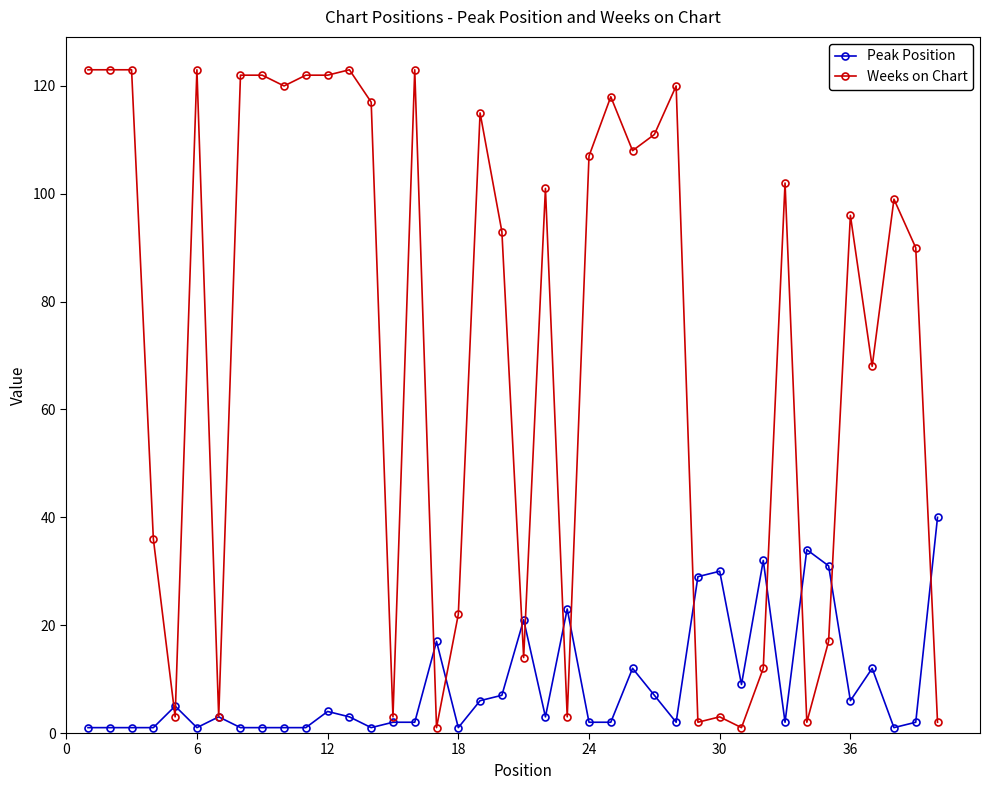

True or false: Peak Position and Weeks on Chart intersect in this chart.

True